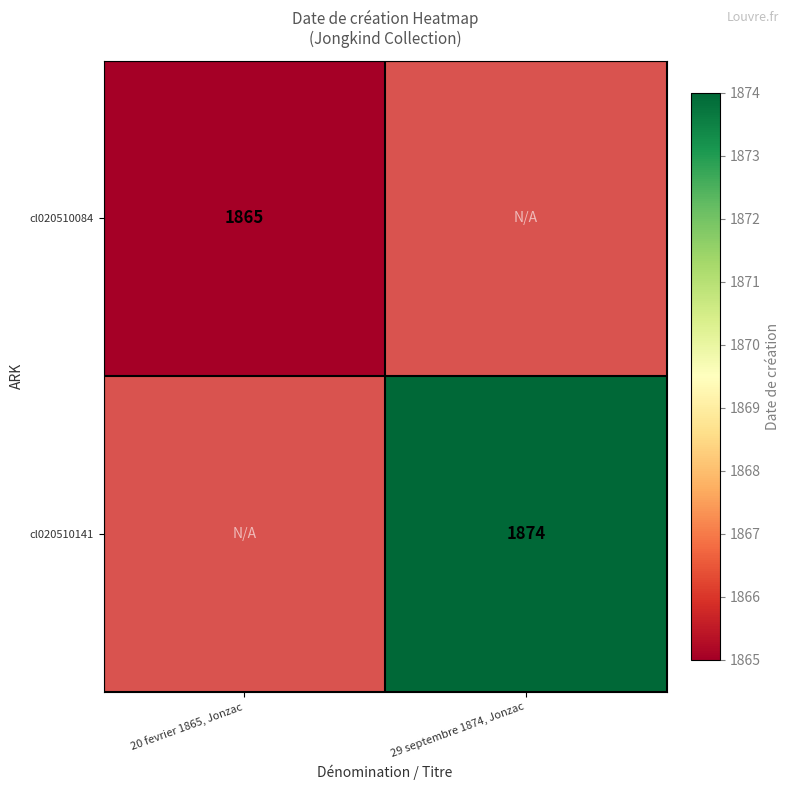

The cl020510084 series shows 754 at 20 fevrier 1865, Jonzac. True or false?

False